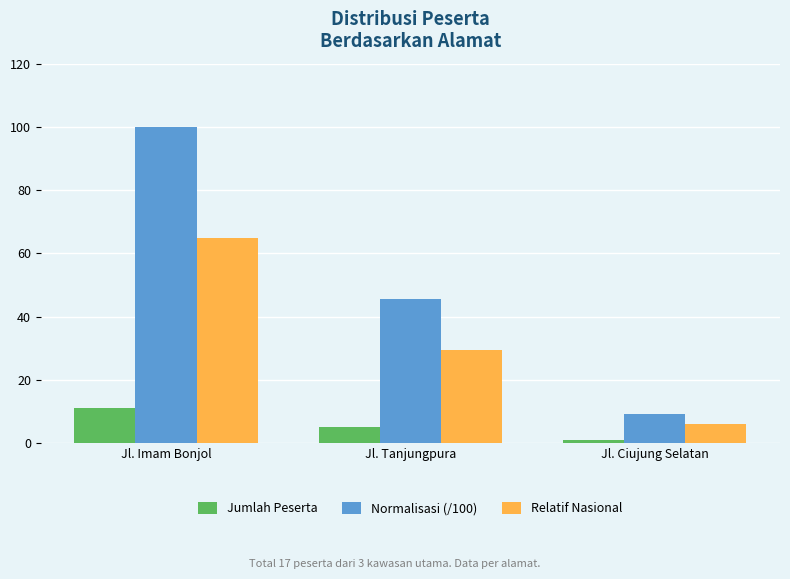

What is the sum of all Relatif Nasional values?

100.5